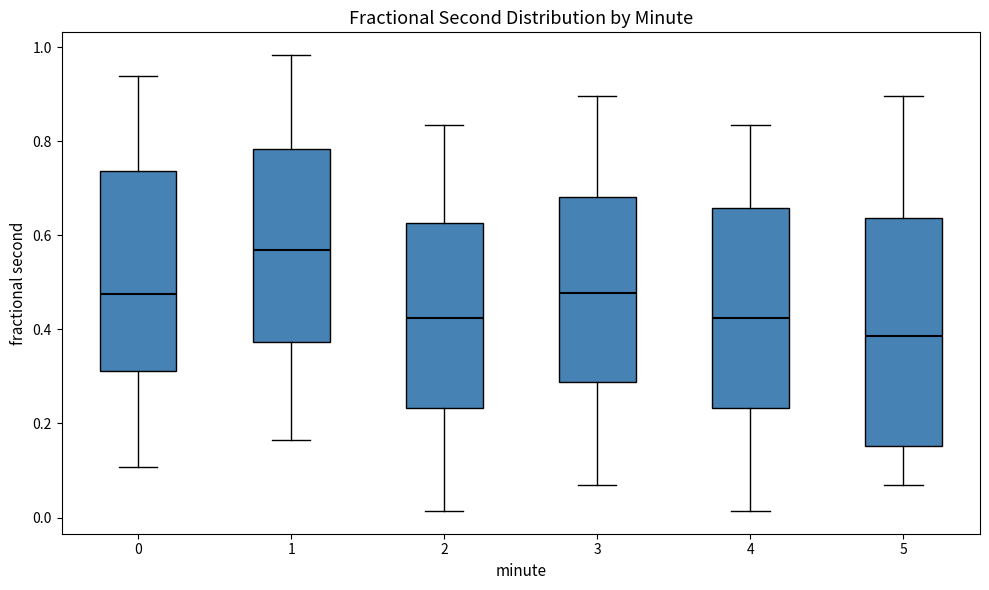

Where does the upper whisker of the box at x = 5 end on the y-axis? The values are not printed on the chart, so give them approximately, as read against the axis.

0.90